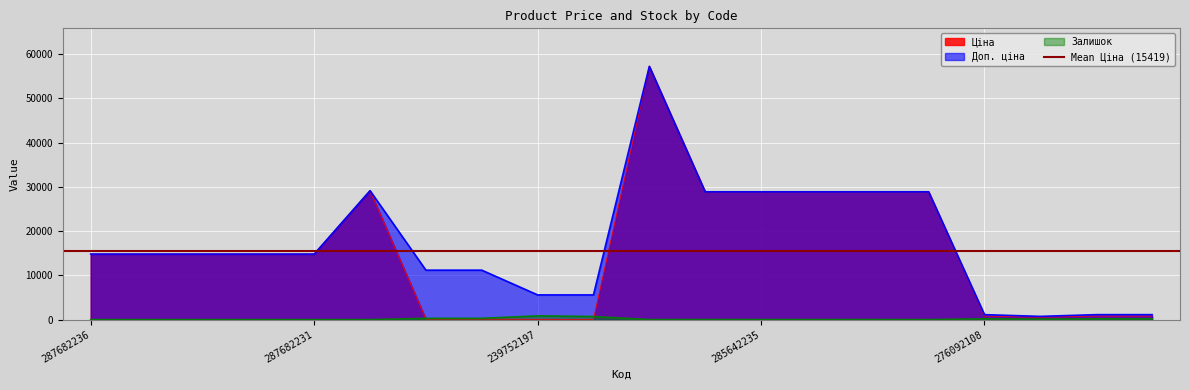

What is the spread (max minus min) of values at 287702232?

29152.3